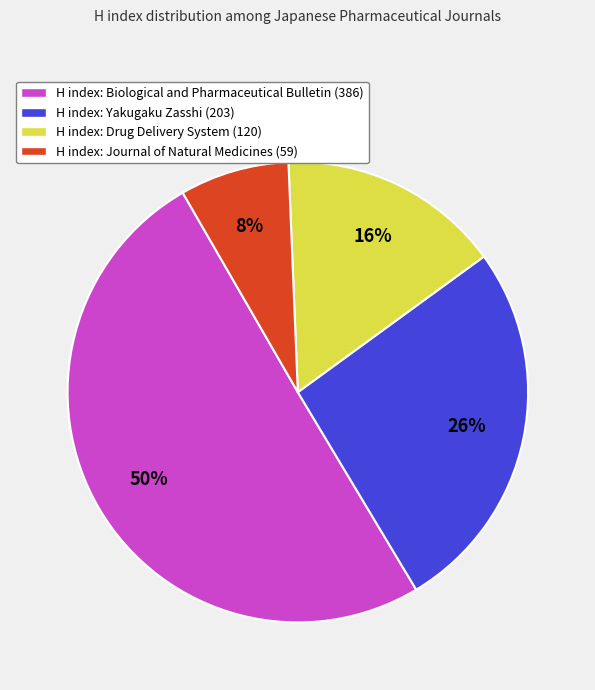

How many slices are in this pie chart?

4